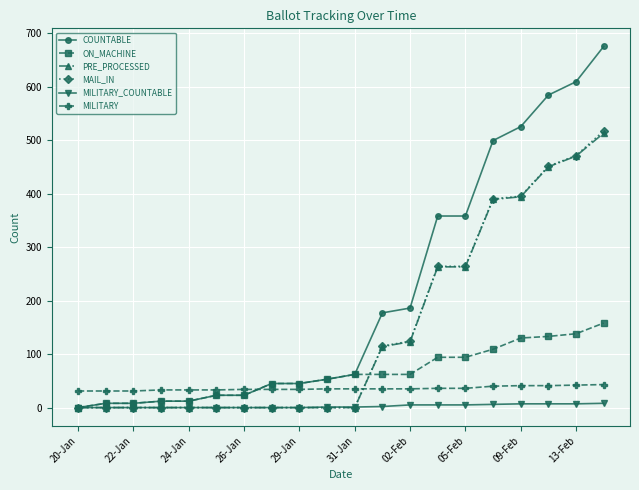

How many intersections are there between ON_MACHINE and MILITARY?

1